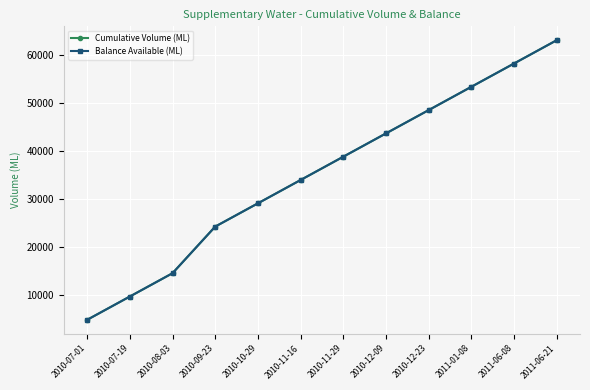

Count the number of categories in the chart.

12